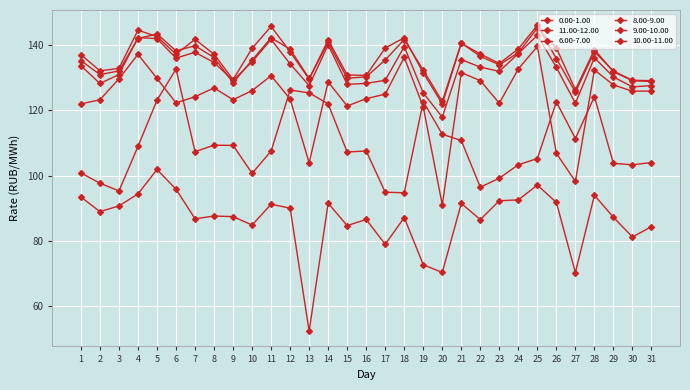

Is the value of 9.00-10.00 at 22 greater than the value of 11.00-12.00 at 30?

Yes